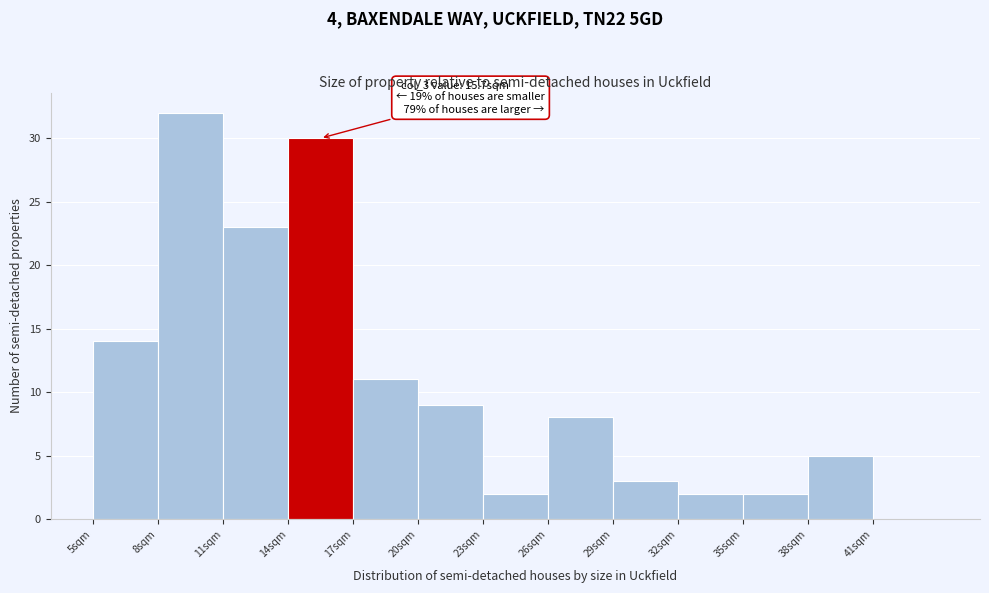

Over which range of the x-axis is the bar tallest?

8 to 11